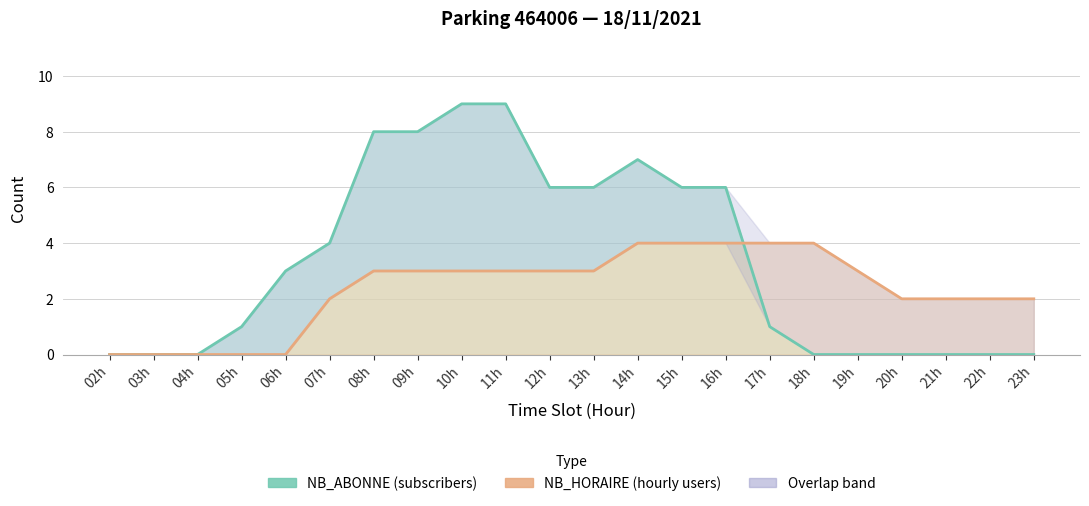

At which category is the sum across all series the highest?

10h